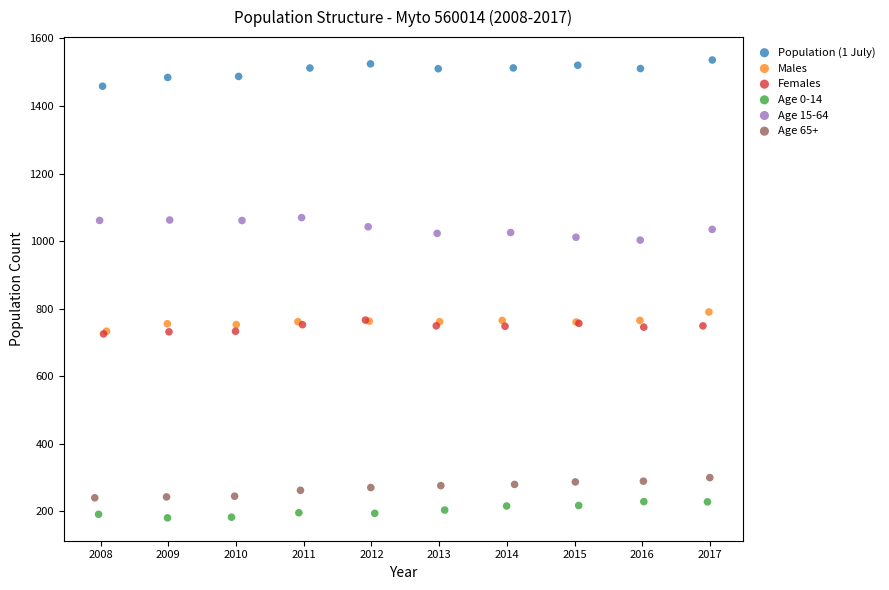

What are all the series names shown in the legend?

Population (1 July), Males, Females, Age 0-14, Age 15-64, Age 65+